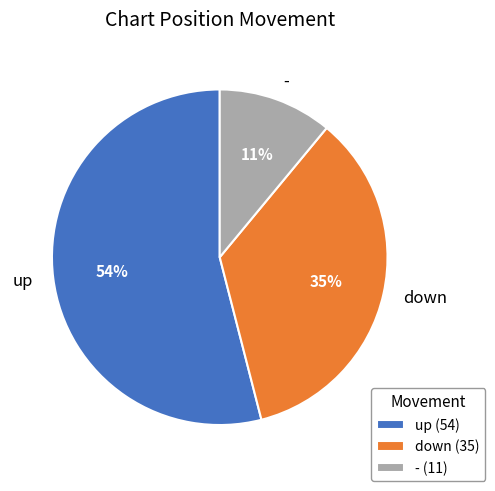

Is there a majority slice in this chart?

Yes